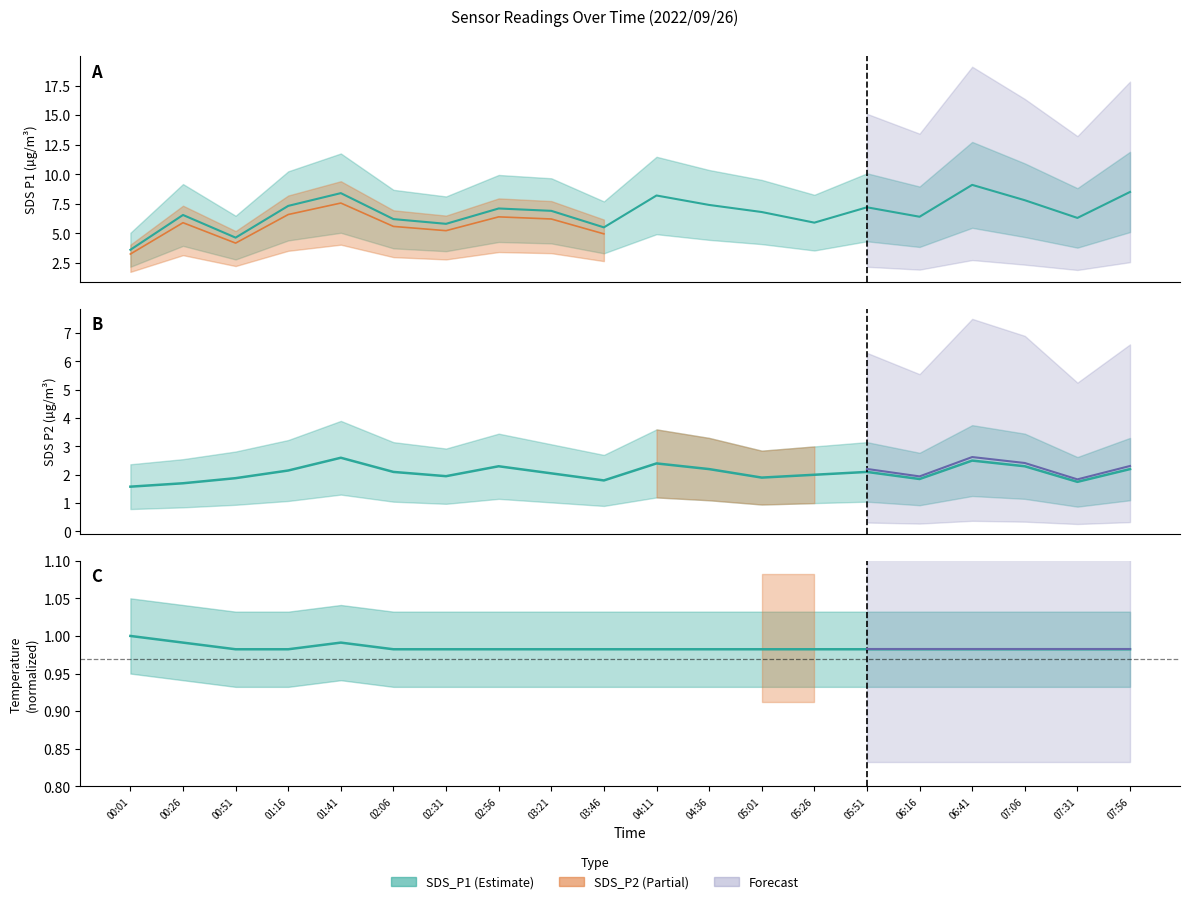

What is the greatest value displayed?

9.1